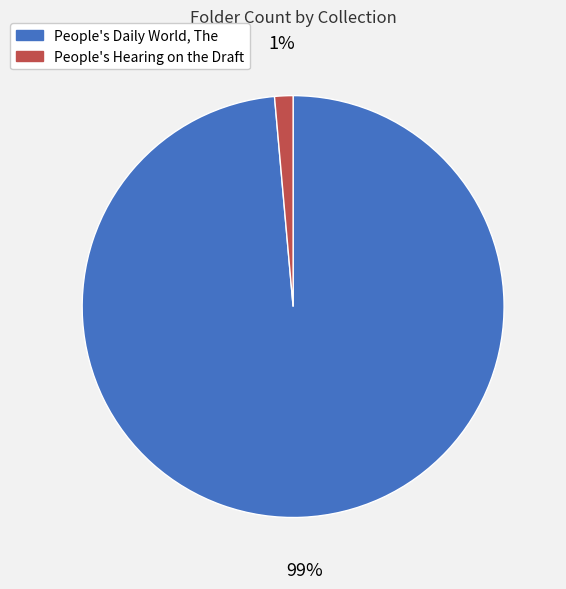

True or false: People's Daily World, The accounts for 99% of the total.

True